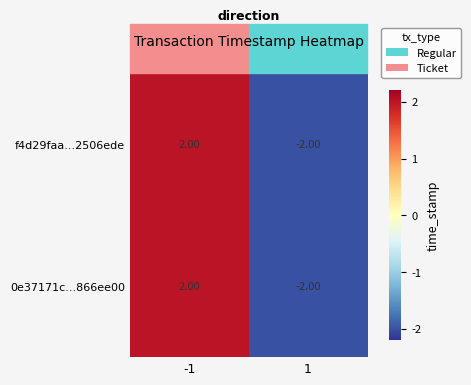

What is the difference between the f4d29faa...2506ede values at 1 and -1?

4